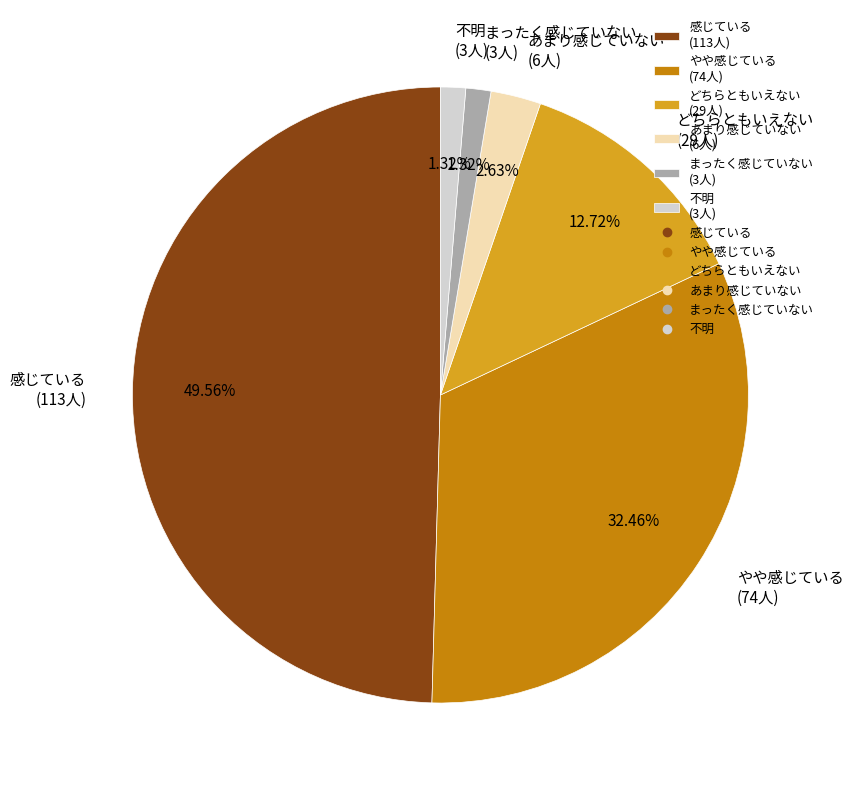

What percentage do やや感じている and 感じている together represent?

82.0%